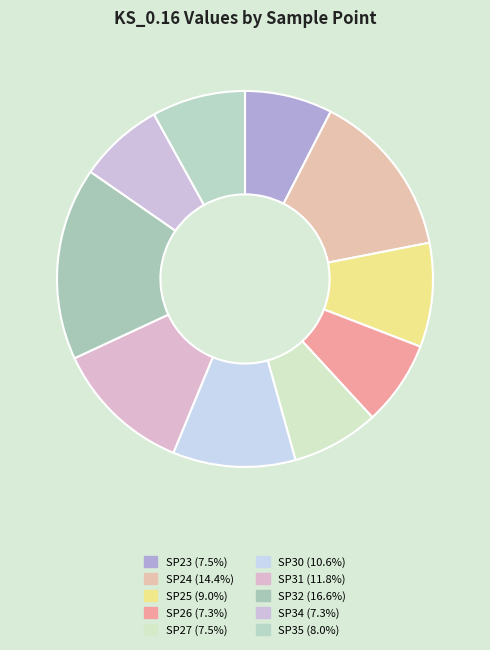

Count the number of slices in the pie.

10